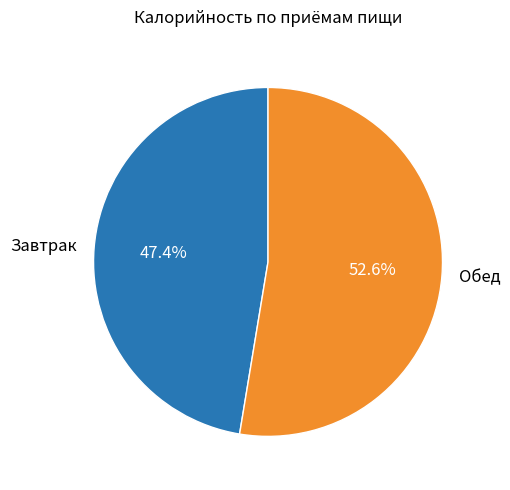

To the nearest percent, what is the difference between the largest and smallest slice percentages?

5%